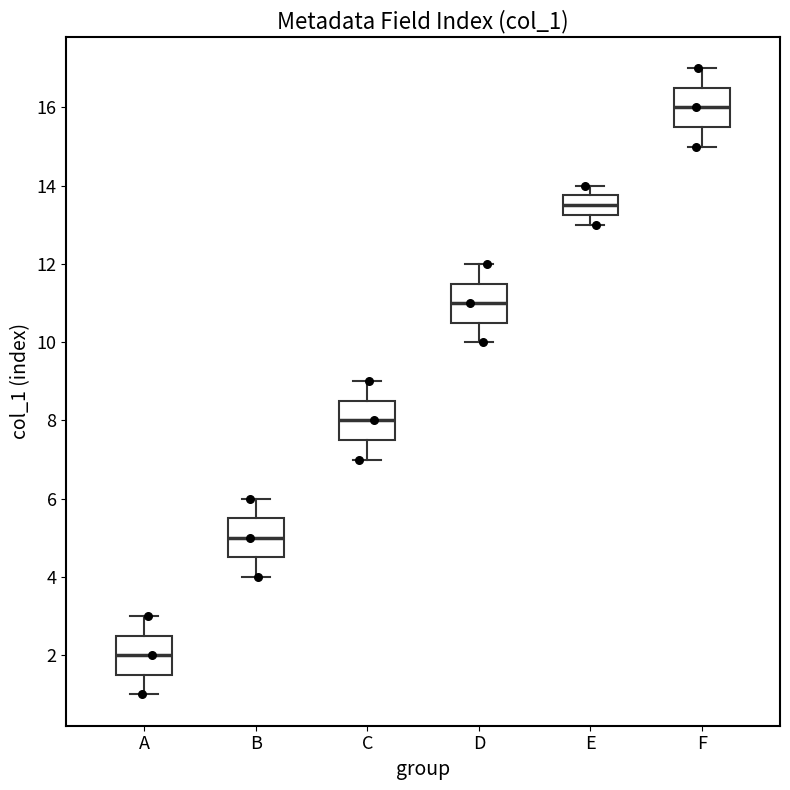

Reading left to right, read every box against the y-axis: the position of its median line, the range the box covers, and the ends of its whiskers. The values are not printed on the chart, so give them approximately, as read against the axis.

A: median 2.0, box 1.6 to 2.6, whiskers 1.0 to 3.0
B: median 5.0, box 4.6 to 5.6, whiskers 4.0 to 6.0
C: median 8.0, box 7.6 to 8.6, whiskers 7.0 to 9.0
D: median 11.0, box 10.6 to 11.6, whiskers 10.0 to 12.0
E: median 13.6, box 13.2 to 13.8, whiskers 13.0 to 14.0
F: median 16.0, box 15.6 to 16.6, whiskers 15.0 to 17.0